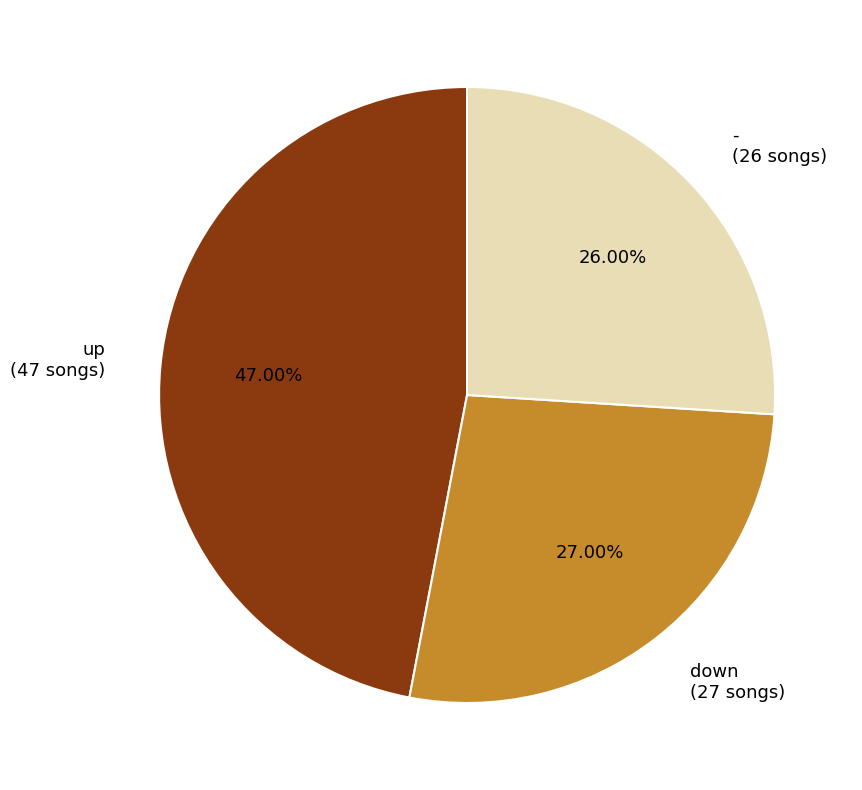

True or false: up accounts for 36% of the total.

False